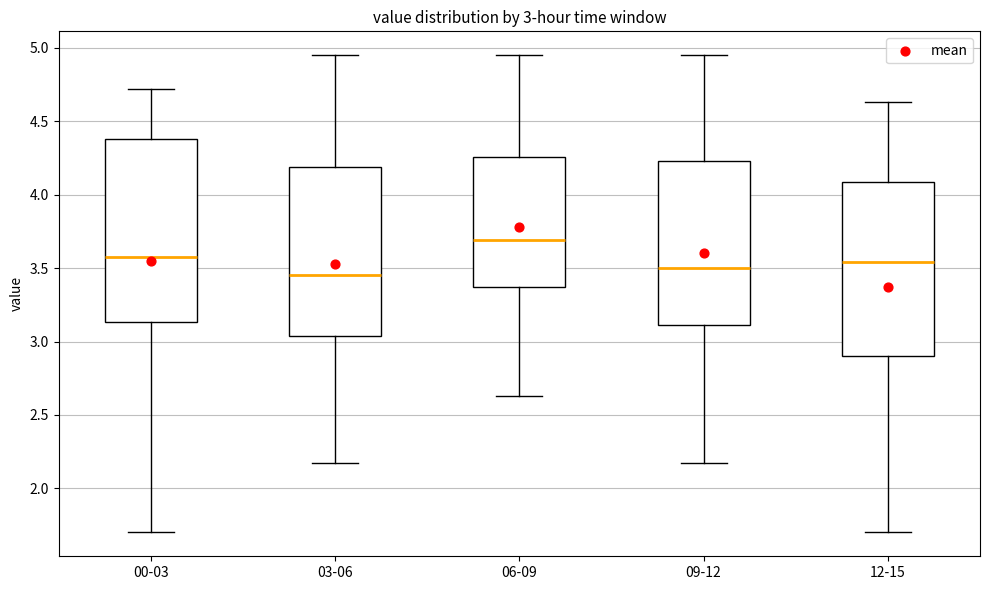

Which box is the tallest, from its lower edge to its upper edge?

00-03